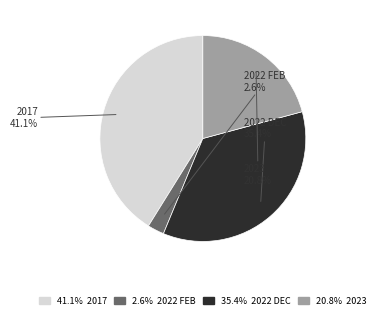

Is there any slice that represents more than half of the pie?

No